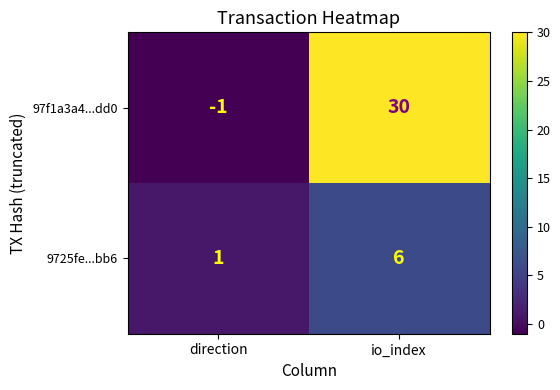

At which label does 9725fe...bb6 reach its peak?

io_index